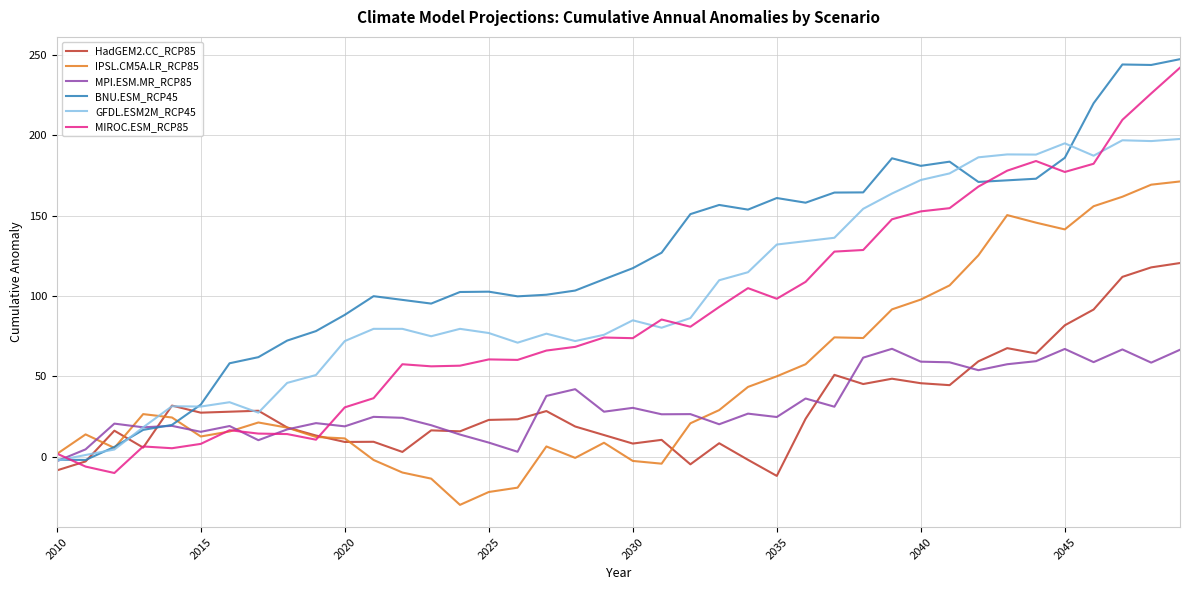

Which series has the largest total across all categories?

BNU.ESM_RCP45